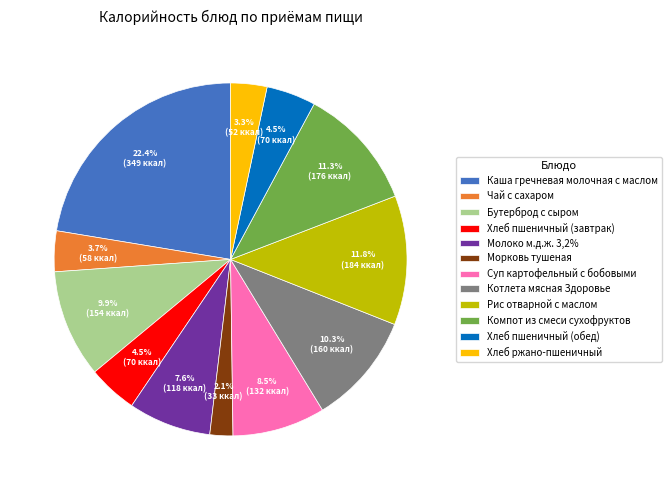

What percentage is the Молоко м.д.ж. 3,2% slice, to the nearest percent?

8%